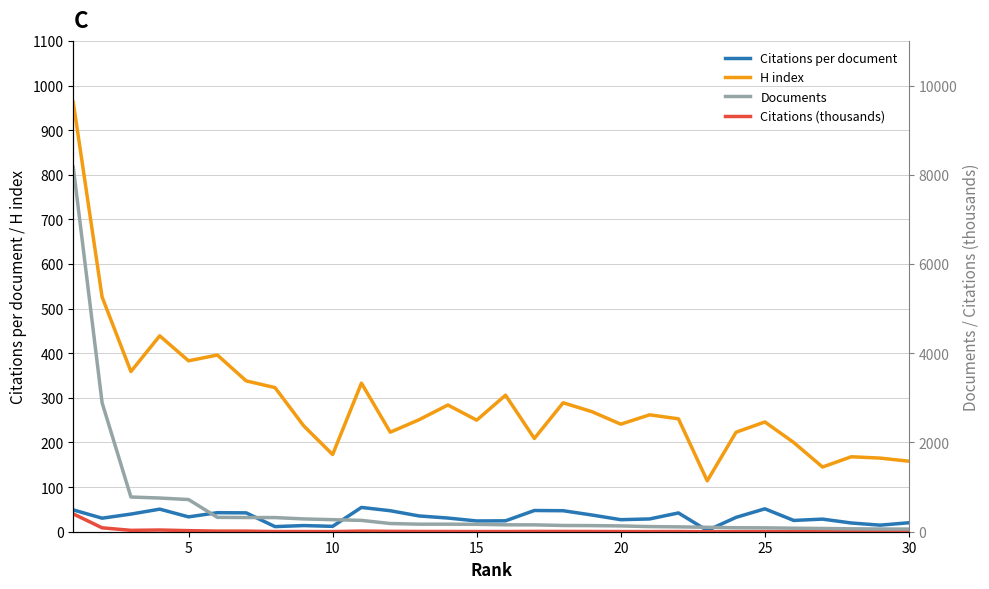

How many values in the Citations (thousands) series are below 4?

13